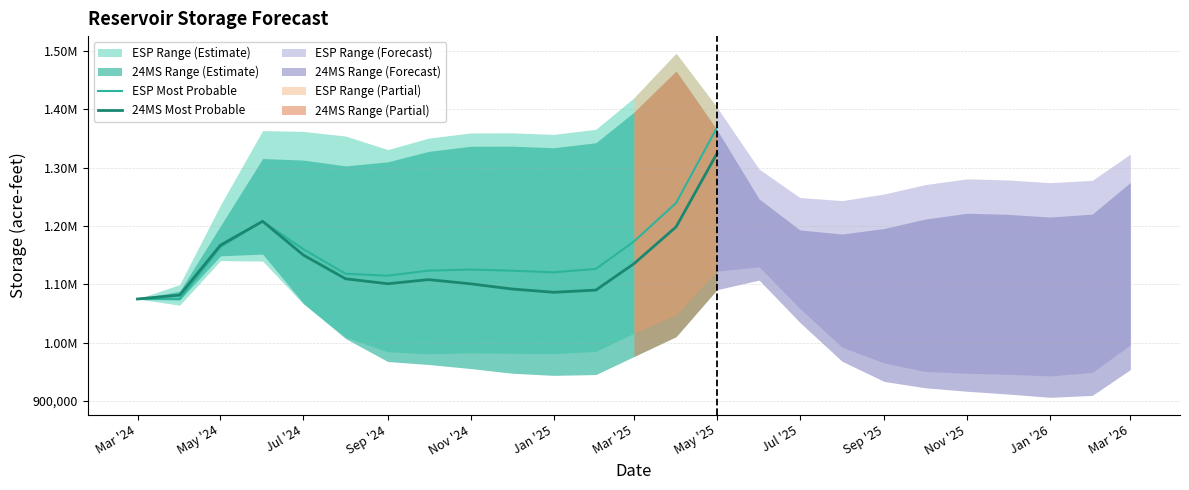

How many lines are shown in the chart?

2